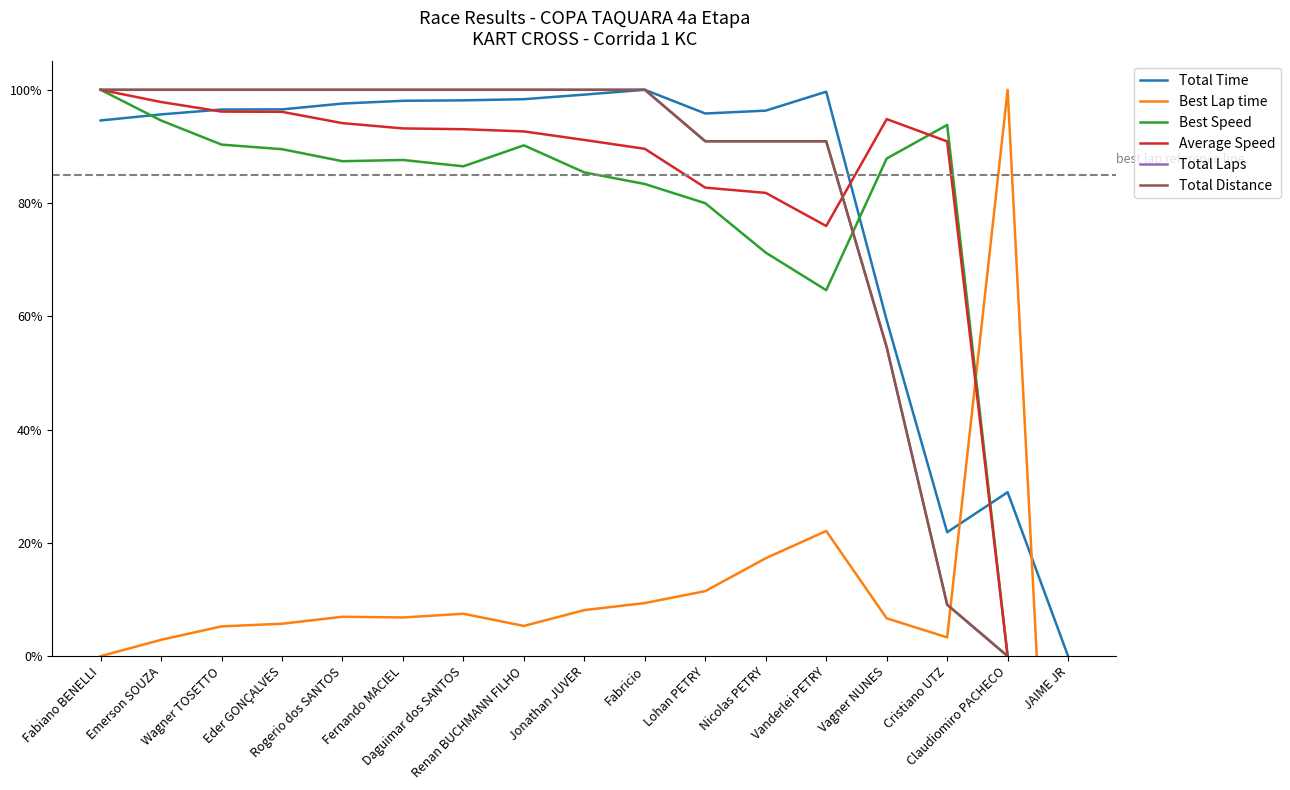

At which label does Best Speed reach its minimum?

JAIME JR